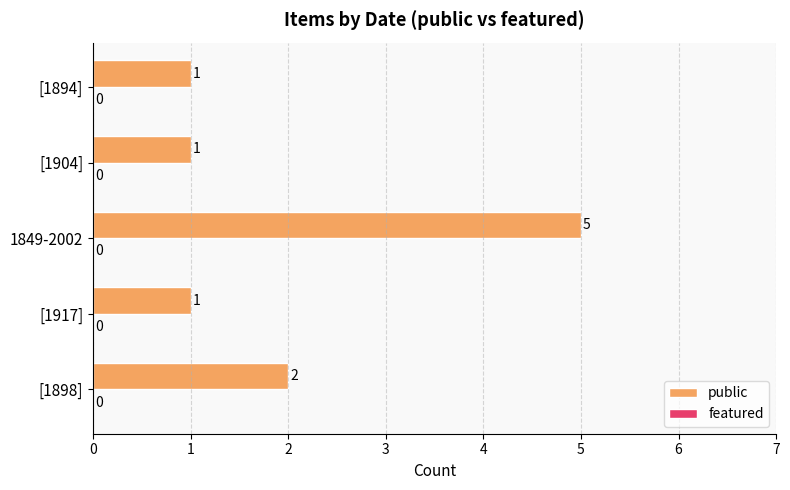

How many bars are there in total?

5